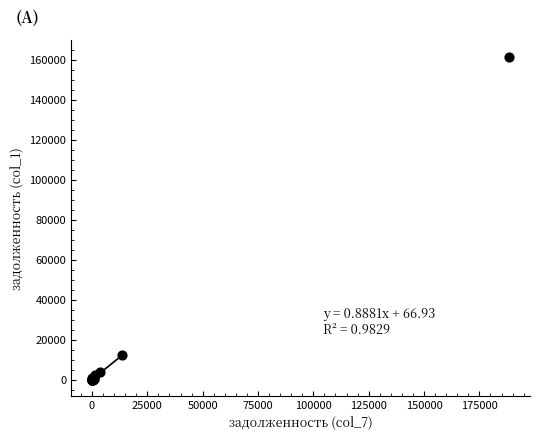

What Y value in the scatter plot is closest to 80770?

12106.0